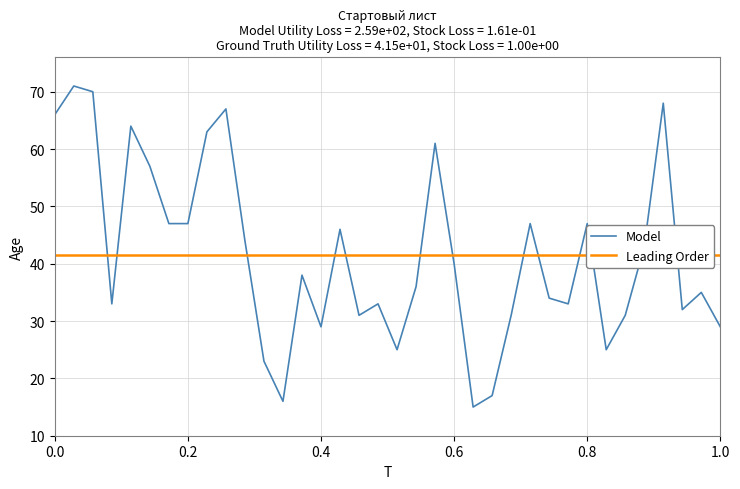

True or false: Model has a value of 46 at 0.0.

False